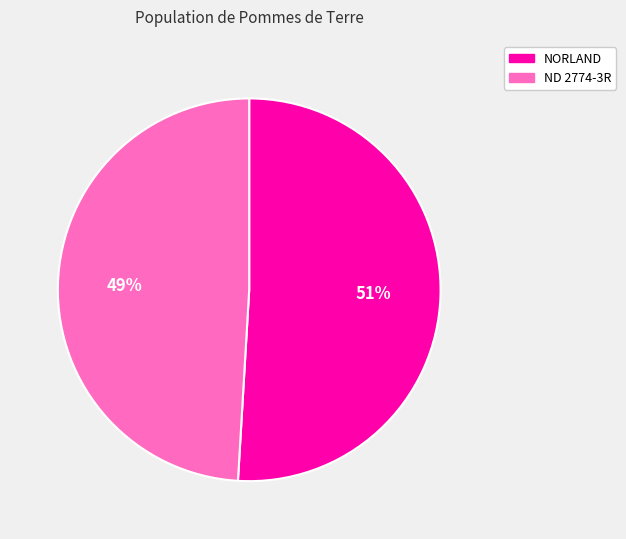

Which slice is the largest?

NORLAND